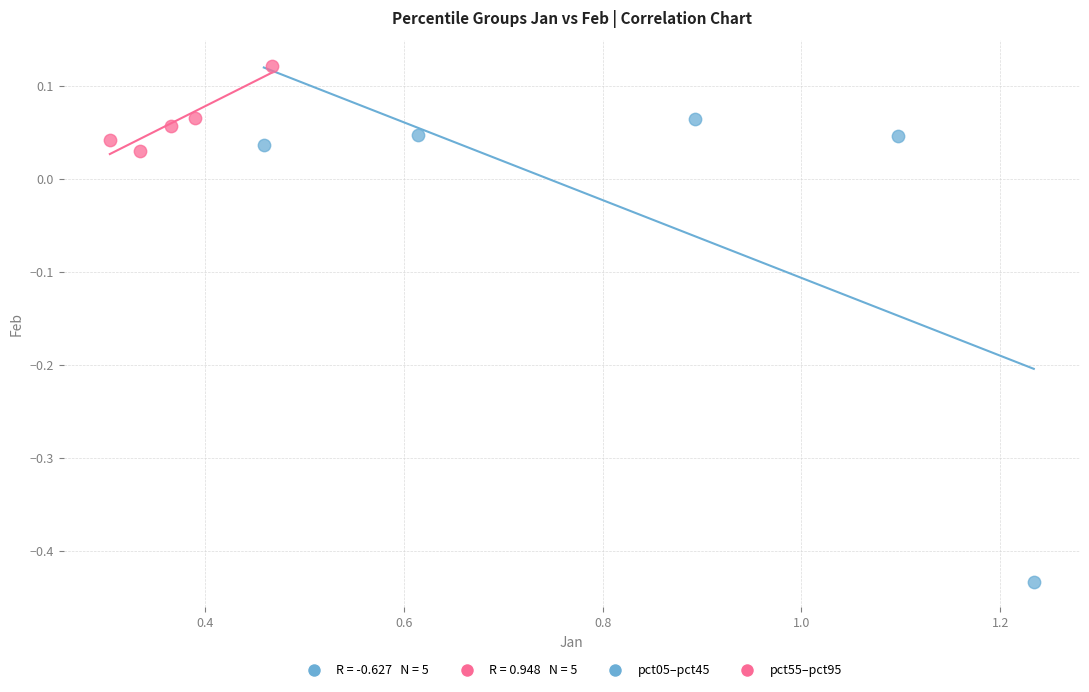

Which series has the widest spread of Y values?

pct05–pct45